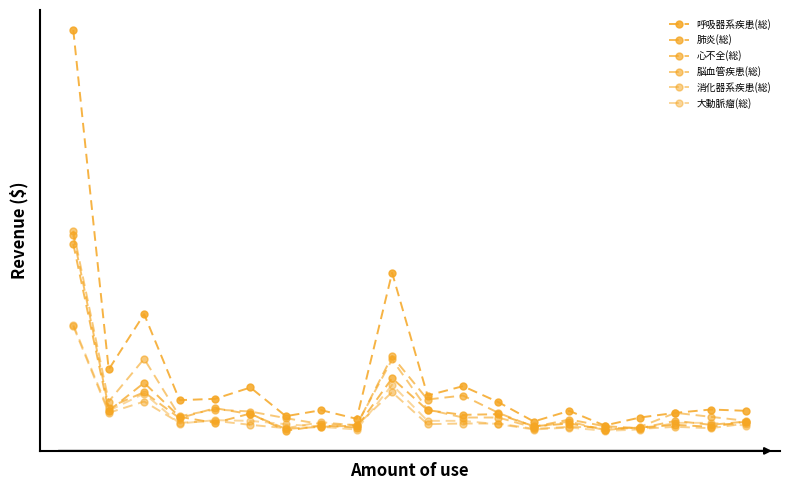

True or false: 呼吸器系疾患(総) and 大動脈瘤(総) cross at least once.

False